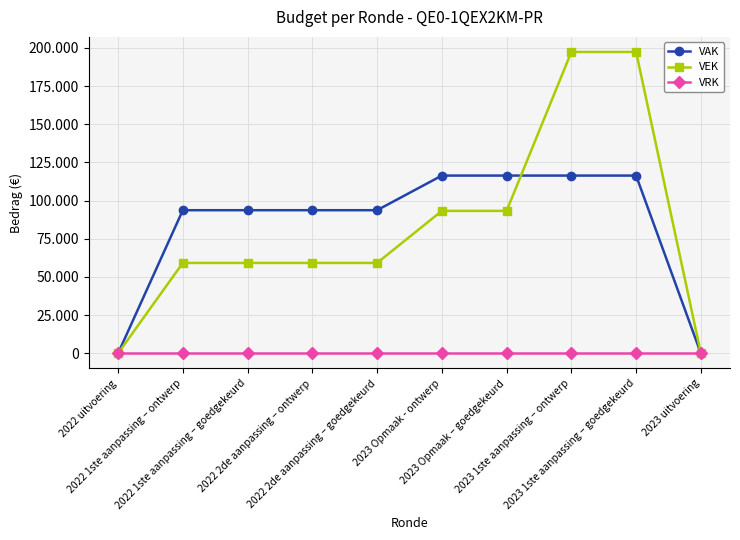

The VRK series shows 0 at 2022 uitvoering. True or false?

True